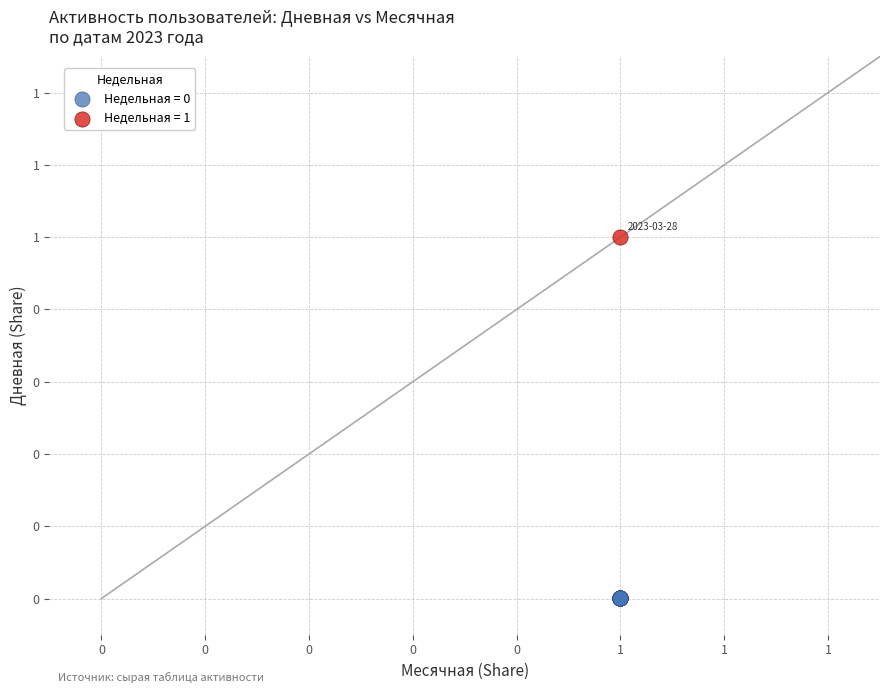

What are all the series names shown in the legend?

Недельная = 0, Недельная = 1